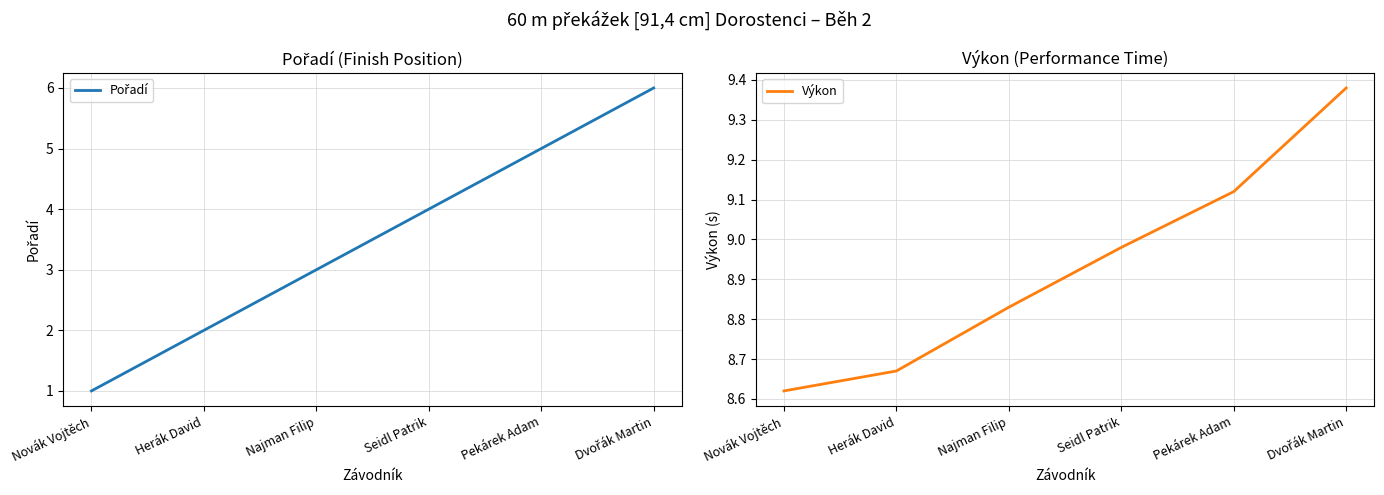

Which series has the largest total across all categories?

Výkon